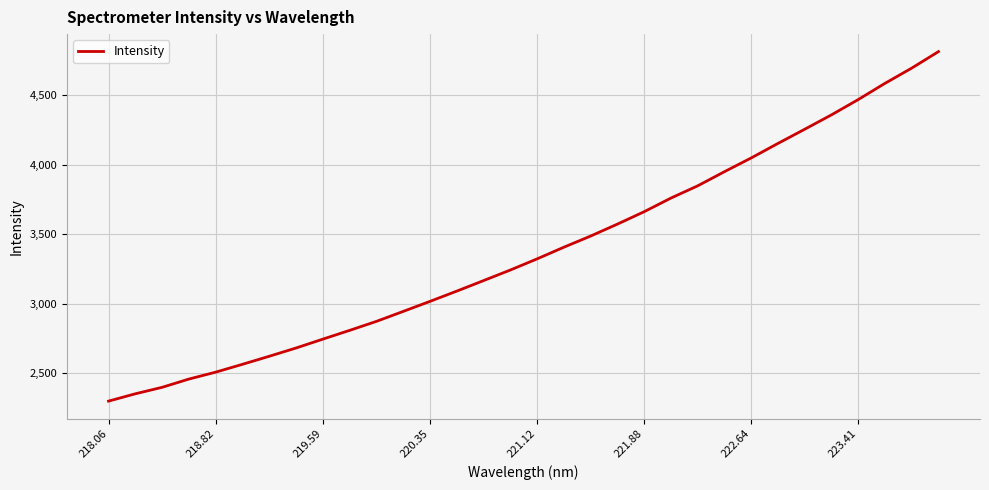

What is the minimum value shown in the chart?

2298.9